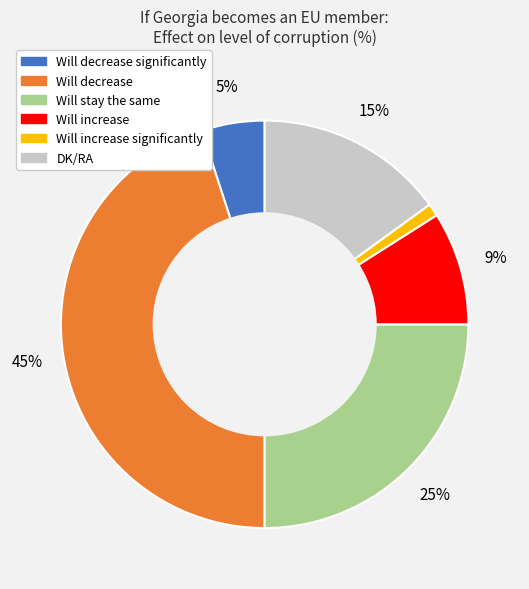

How many segments does this pie chart have?

6